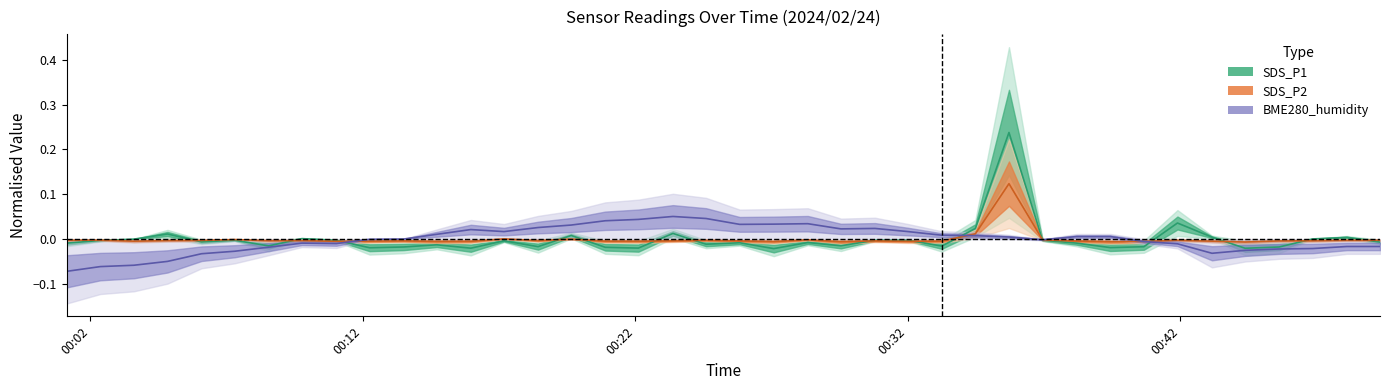

Which has a higher value, 2024/02/24 00:46:52 or 2024/02/24 00:43:10?

2024/02/24 00:43:10